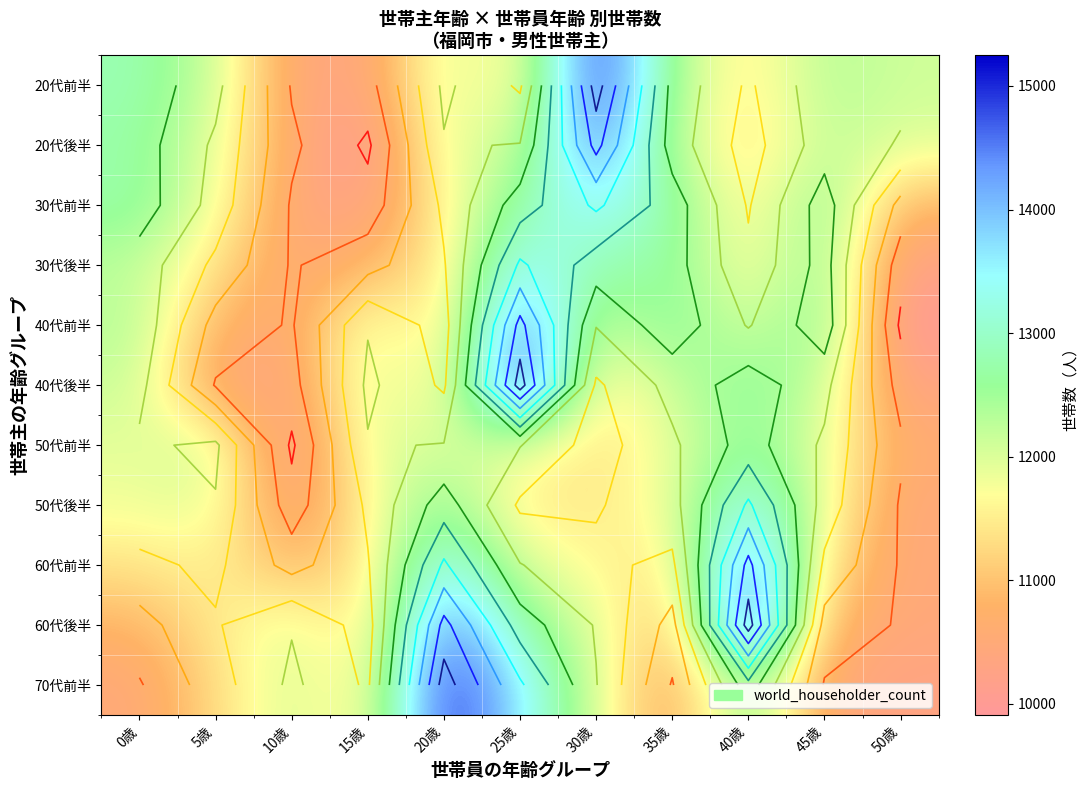

At which category is the sum across all series the highest?

25歳